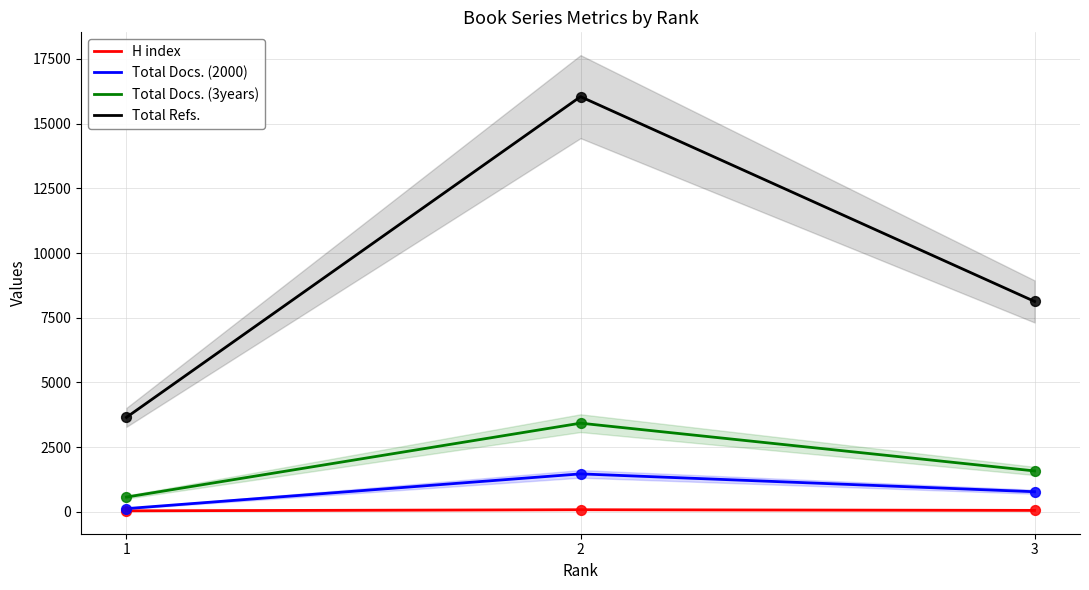

At how many categories does at least one series exceed 9623?

1